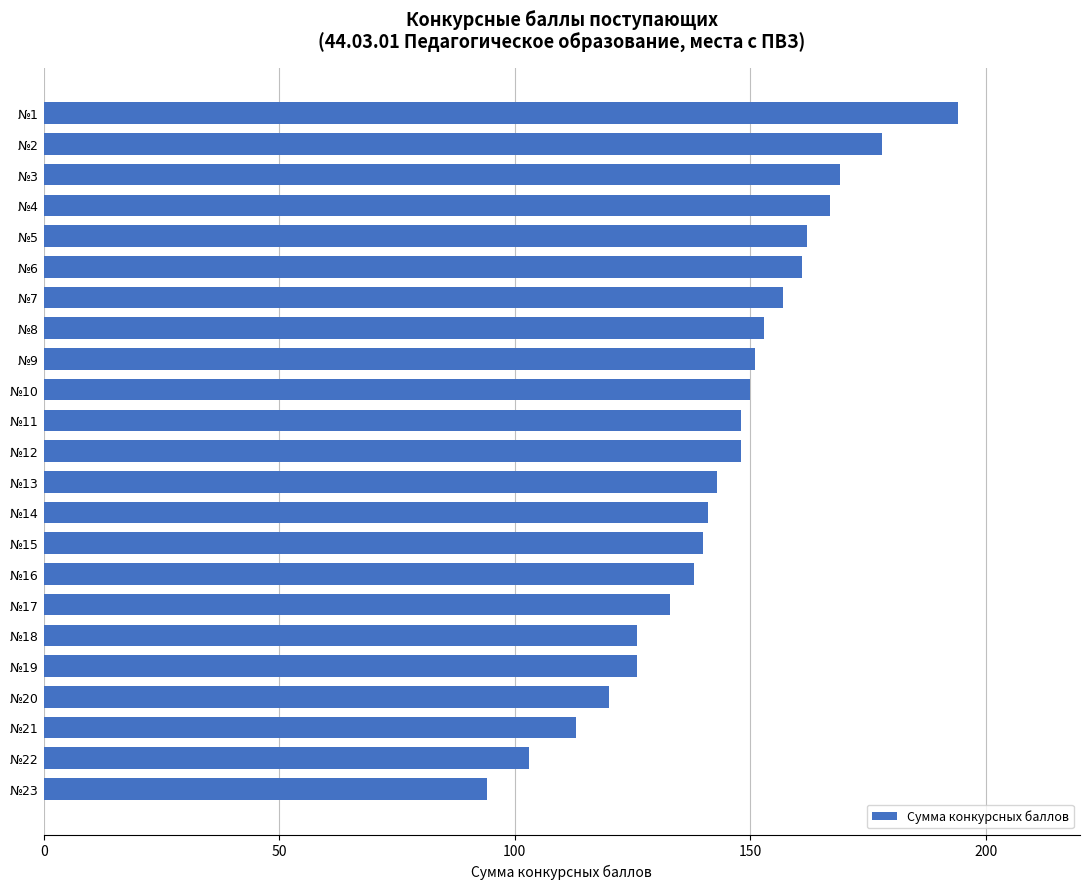

Reading bottom to top, extract all data points from this chart.

94	103	113	120	126	126	133	138	140	141	143	148	148	150	151	153	157	161	162	167	169	178	194